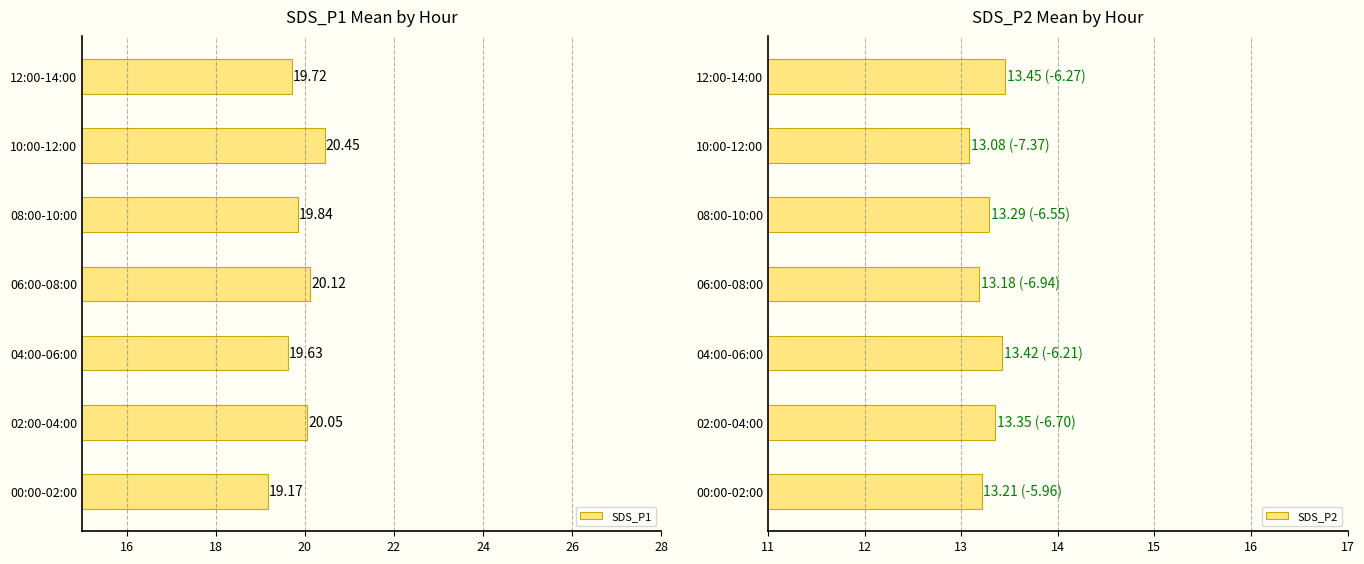

What is the minimum value shown in the chart?

13.1